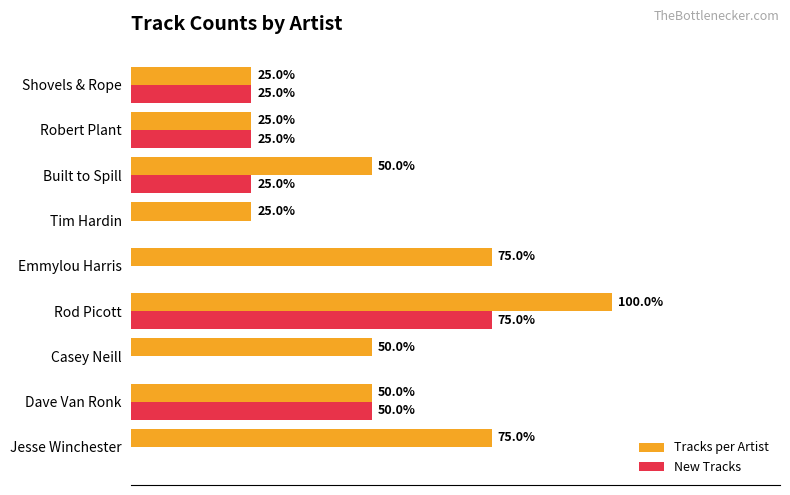

What are all the series names shown in the legend?

Tracks per Artist, New Tracks